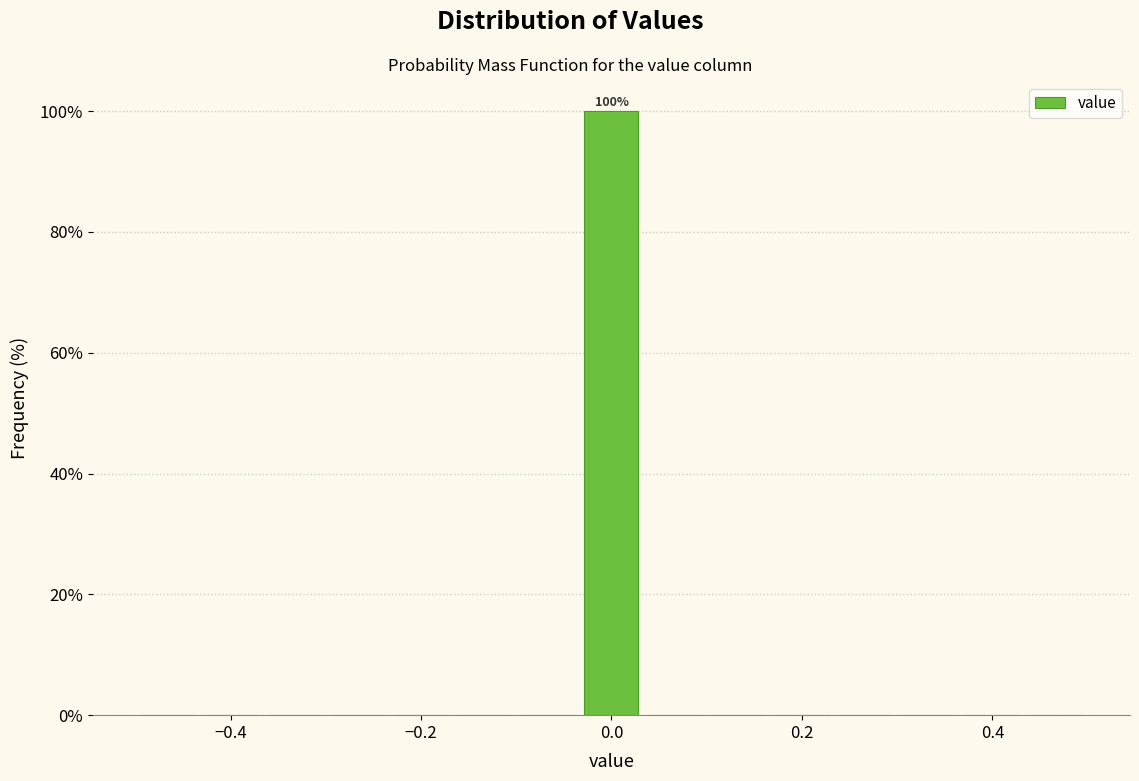

Read against the x-axis, roughly where is the centre of the tallest bar?

0.00